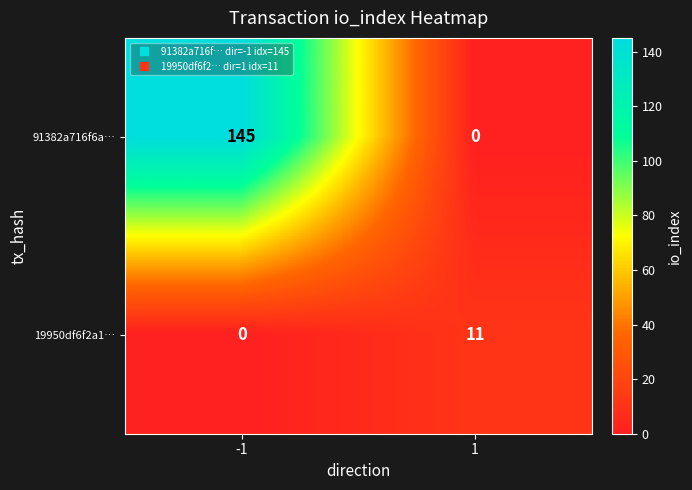

Which category has the highest value across all series?

-1